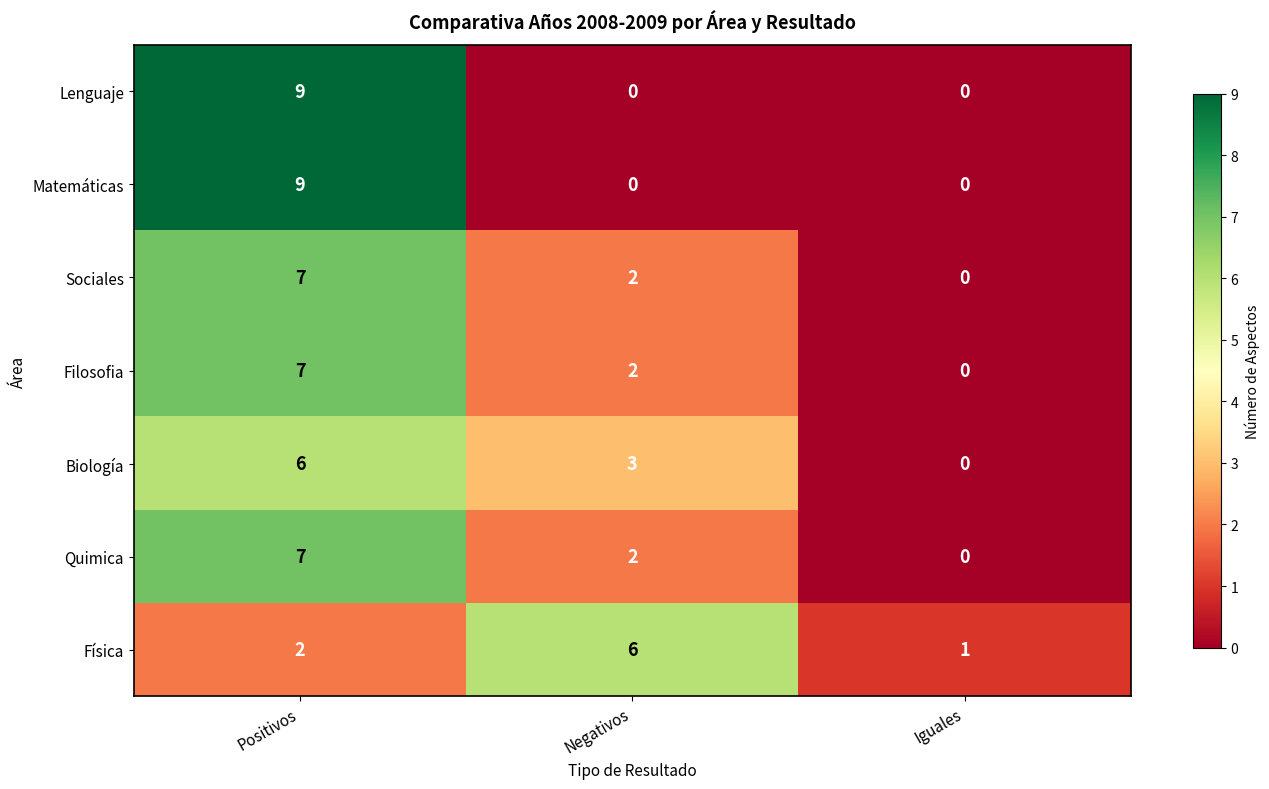

What is the total value across all series at Positivos?

47